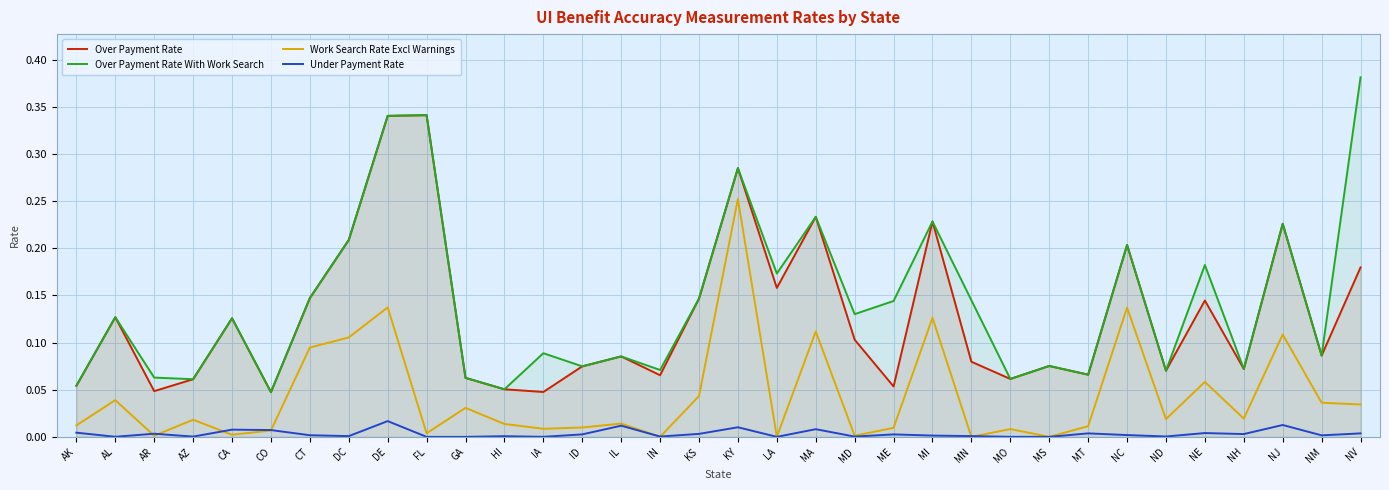

True or false: Over Payment Rate With Work Search and Under Payment Rate intersect in this chart.

False